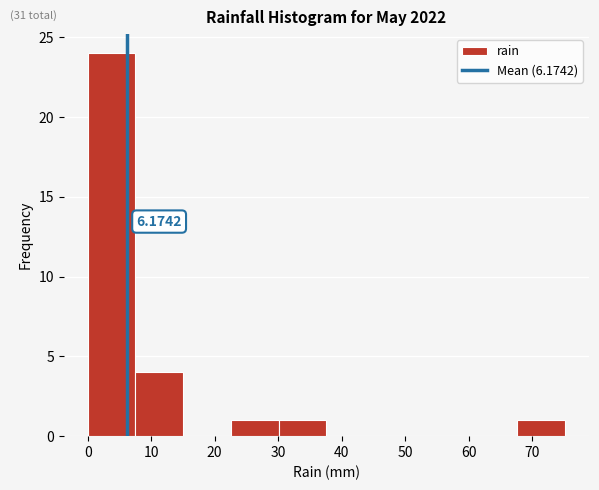

Which range on the x-axis has the tallest bar?

0 to 8